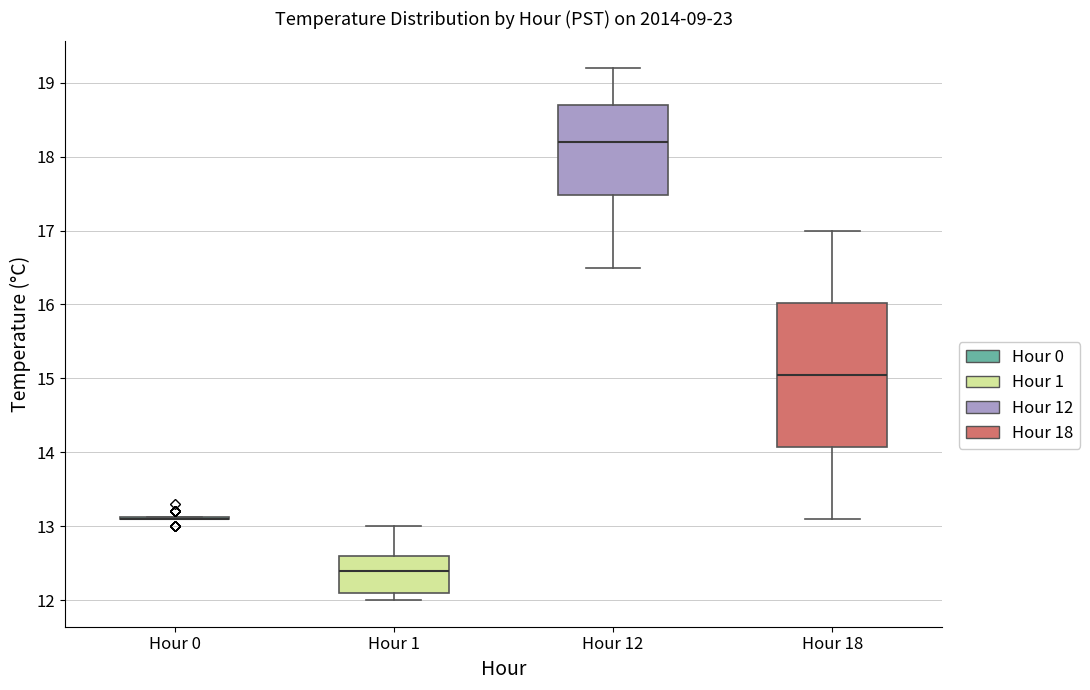

Reading left to right, read every box against the y-axis: the position of its median line, the range the box covers, and the ends of its whiskers. The values are not printed on the chart, so give them approximately, as read against the axis.

Hour 0: box collapsed to a line at 13.1, whiskers 13.1 to 13.1
Hour 1: median 12.4, box 12.1 to 12.6, whiskers 12.0 to 13.0
Hour 12: median 18.2, box 17.5 to 18.7, whiskers 16.5 to 19.2
Hour 18: median 15.1, box 14.1 to 16.0, whiskers 13.1 to 17.0